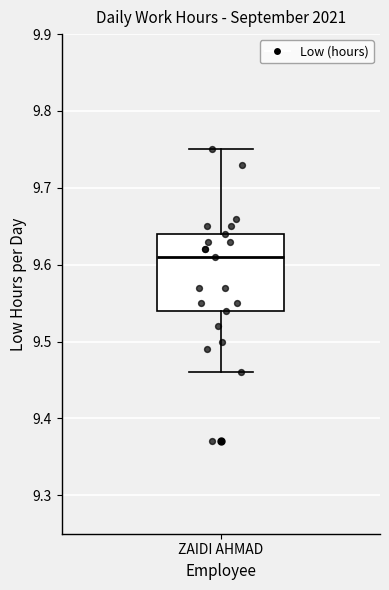

Where is the upper edge of the box for ZAIDI AHMAD on the y-axis? The values are not printed on the chart, so give them approximately, as read against the axis.

9.64